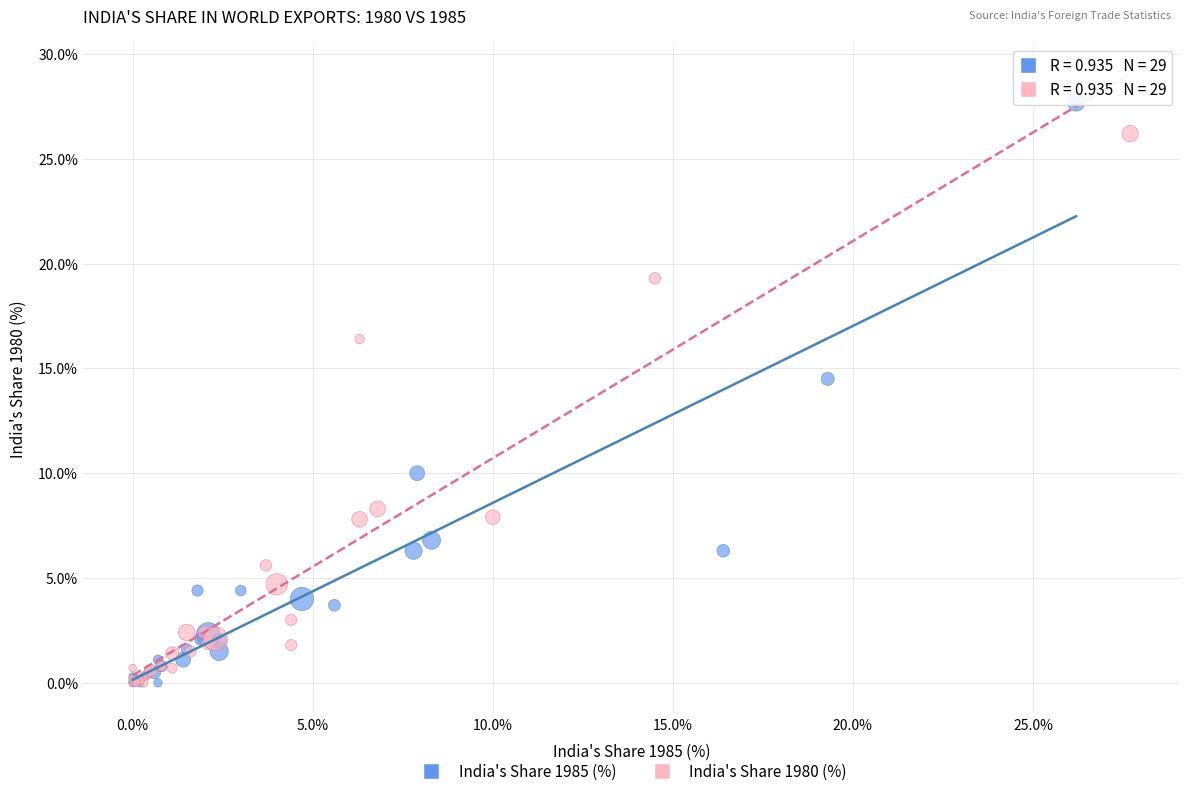

Which series has the widest spread of Y values?

India's Share 1985 (%)